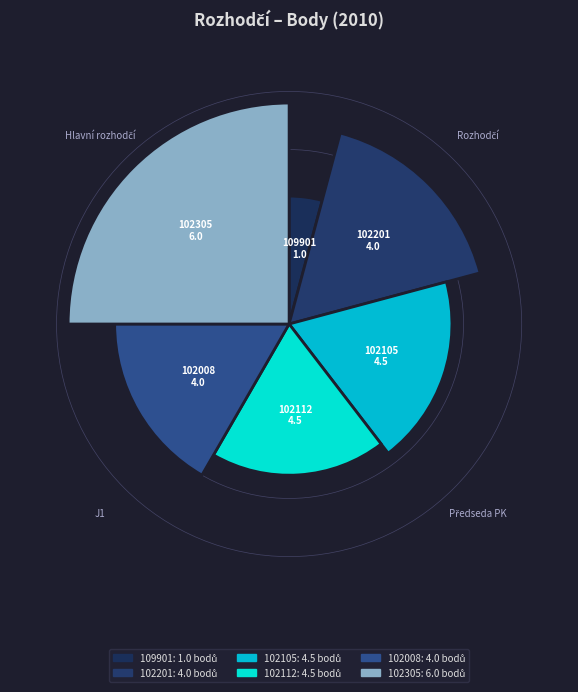

Between 102008 and 109901, which is larger?

102008